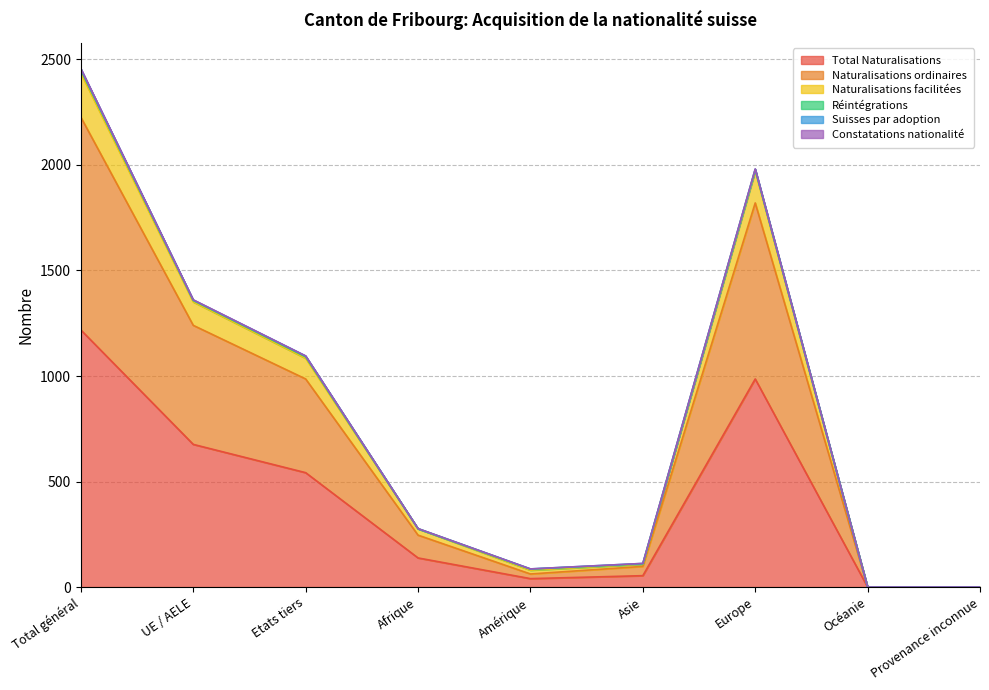

The value of Total Naturalisations at Europe is 986. True or false?

True